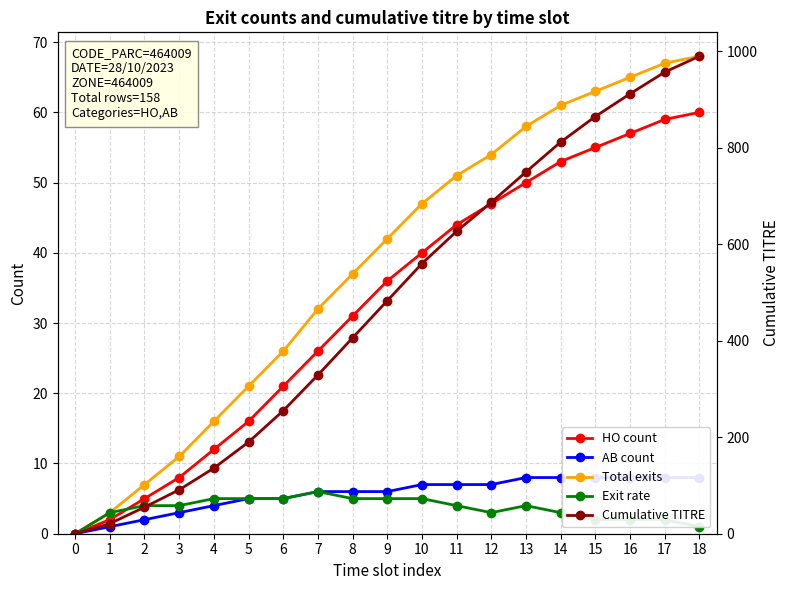

What is the sum of all Total exits values?

729